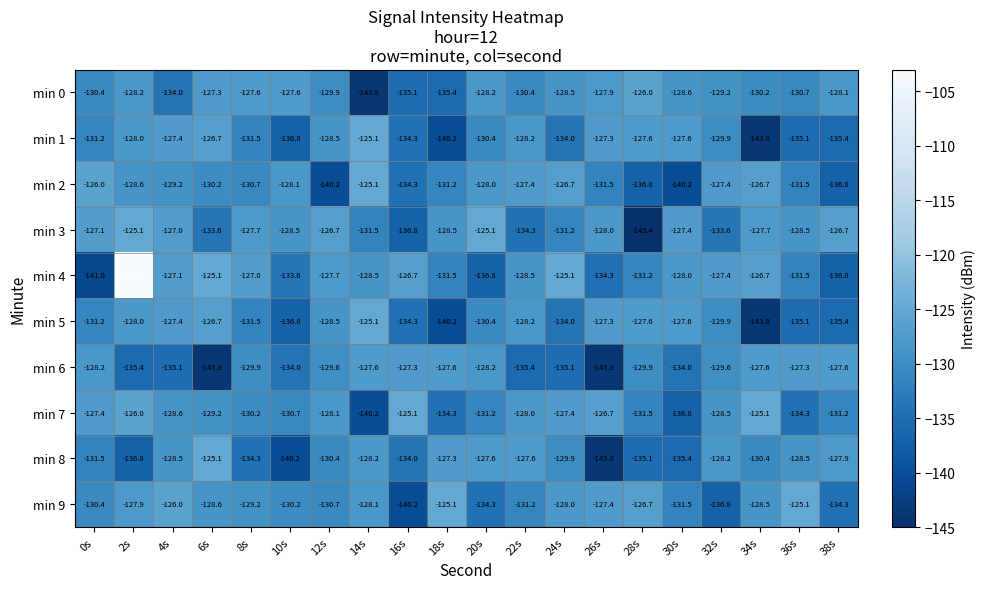

Count the number of data series in this chart.

10